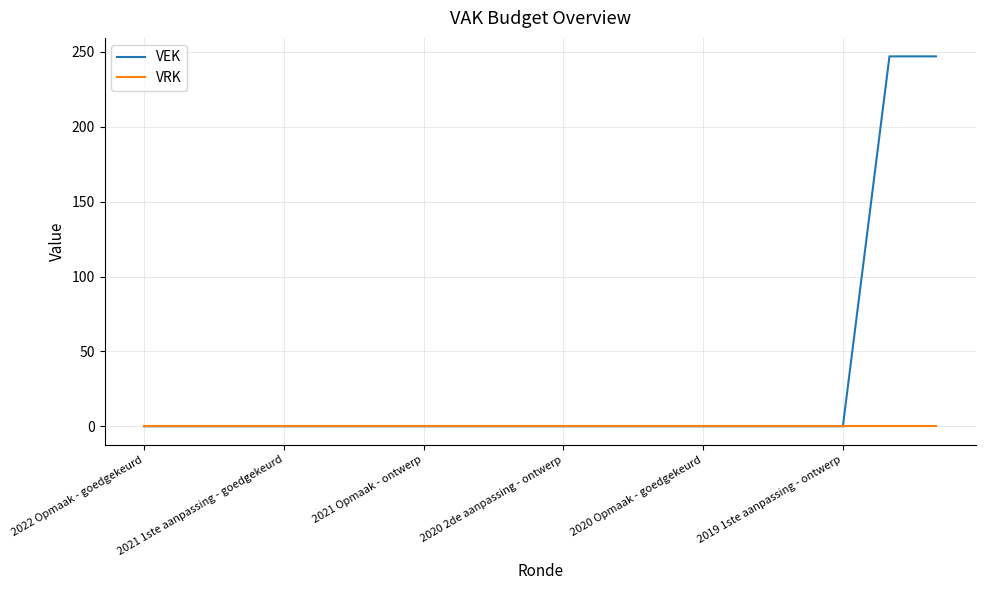

Rank the series by their average value, from lowest to highest.

VRK, VEK